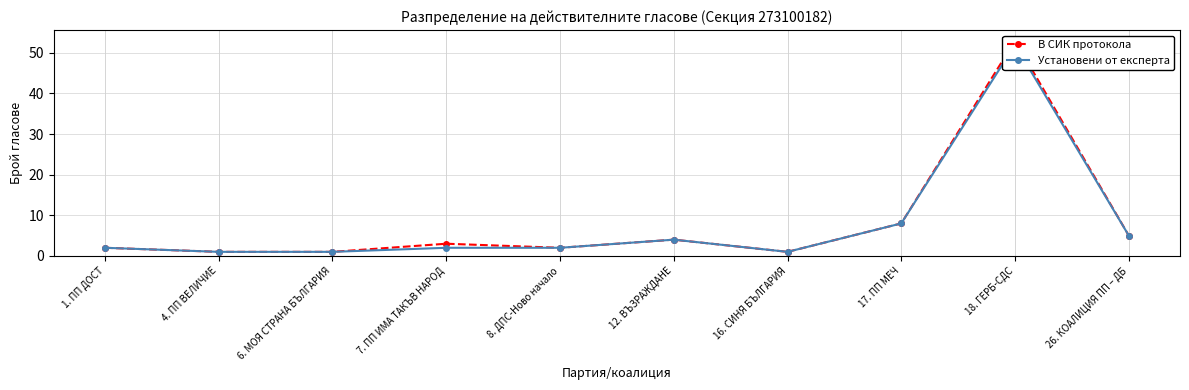

Reading right to left, transcribe all the data shown in this chart.

В СИК протокола: 5	53	8	1	4	2	3	1	1	2
Установени от експерта: 5	52	8	1	4	2	2	1	1	2